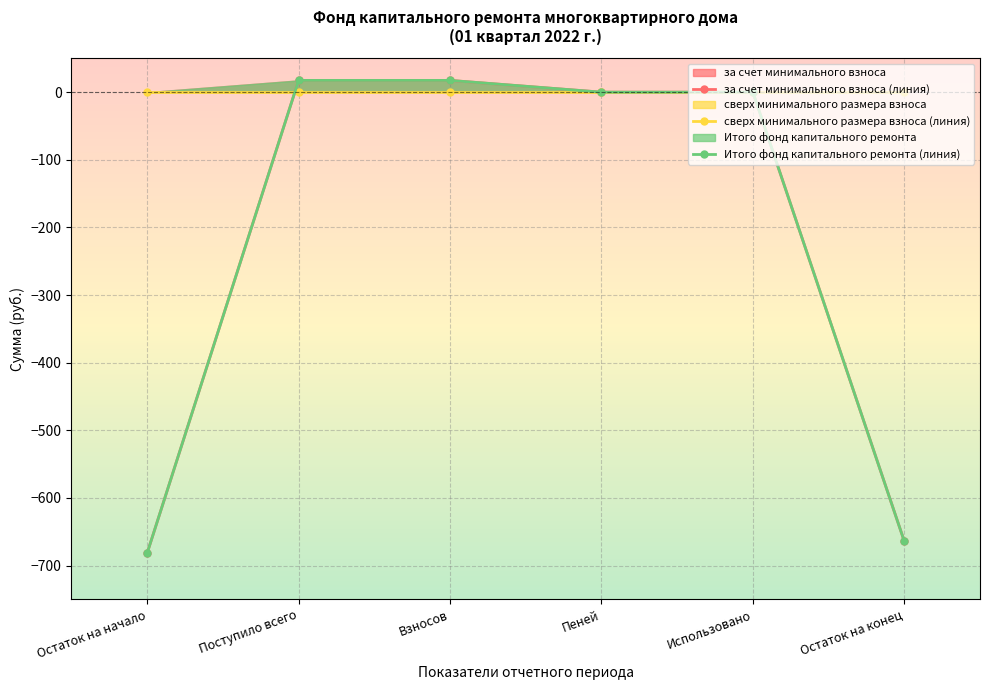

At which label does за счет минимального взноса (линия) first exceed 0?

Поступило всего